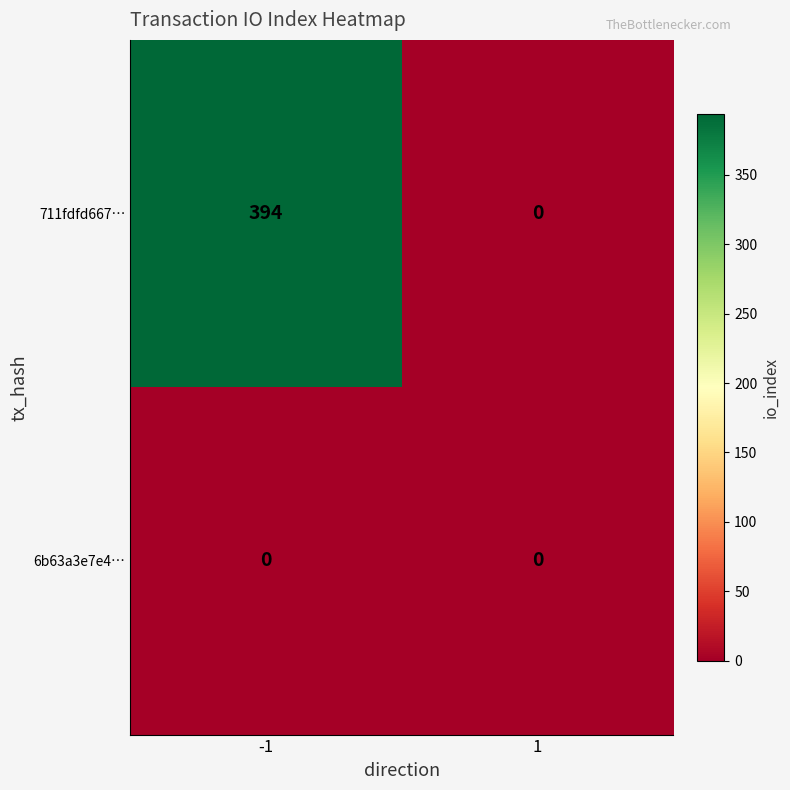

What is the difference between the maximum and minimum values in the 711fdfd667… series?

394